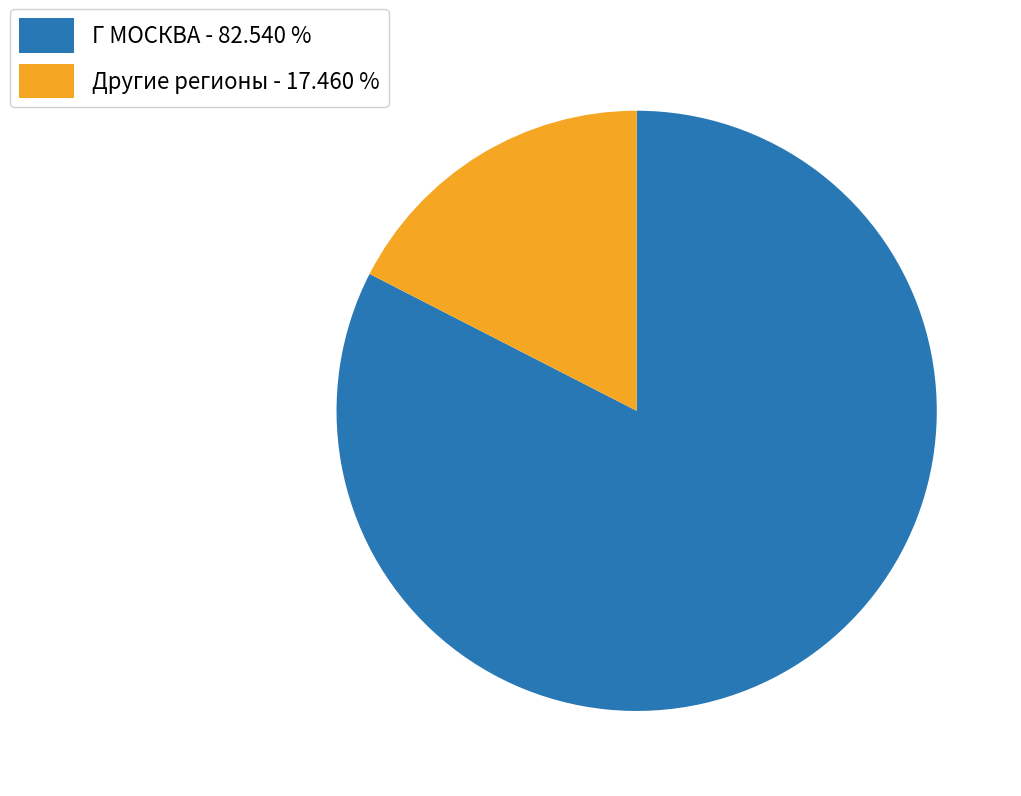

Do Г МОСКВА - 82.540 % and Другие регионы - 17.460 % together represent more than half of the pie?

Yes